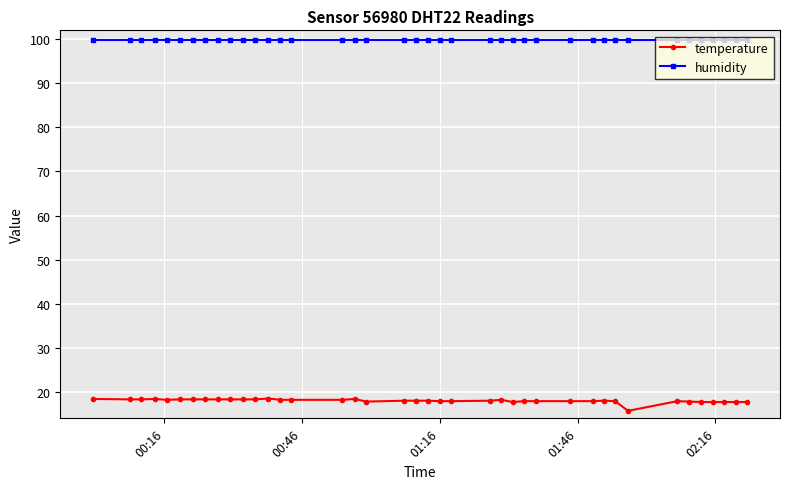

True or false: temperature and humidity intersect in this chart.

False